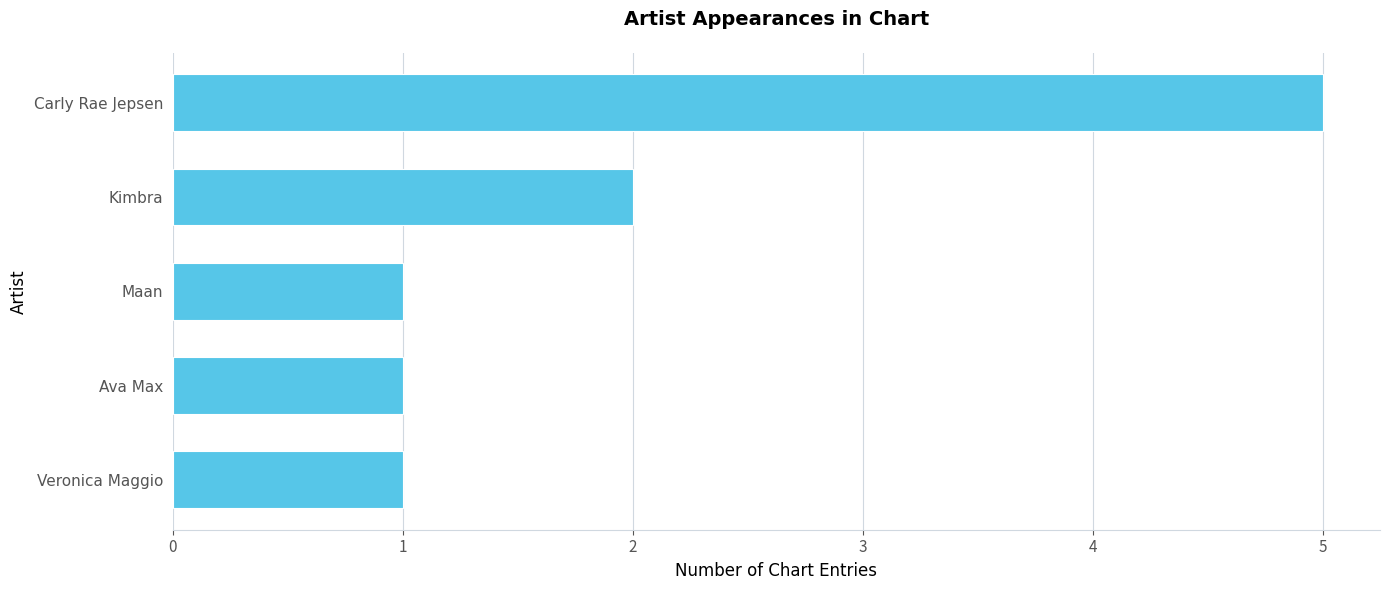

Which label corresponds to the largest value in the chart?

Carly Rae Jepsen